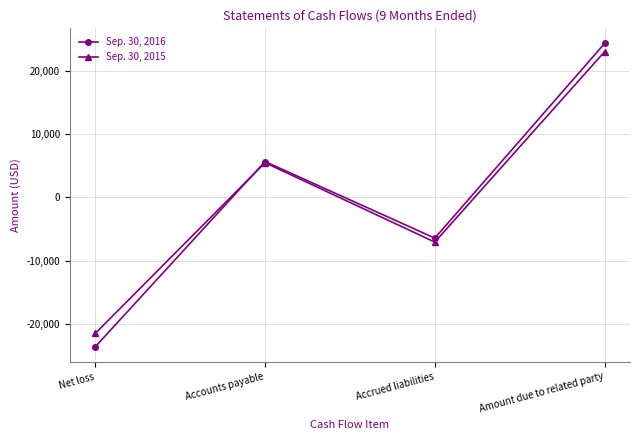

Reading left to right, transcribe all the data shown in this chart.

Sep. 30, 2016: Net loss=-23679	Accounts payable=5700	Accrued liabilities=-6450	Amount due to related party=24429
Sep. 30, 2015: Net loss=-21567	Accounts payable=5517	Accrued liabilities=-7074	Amount due to related party=23124